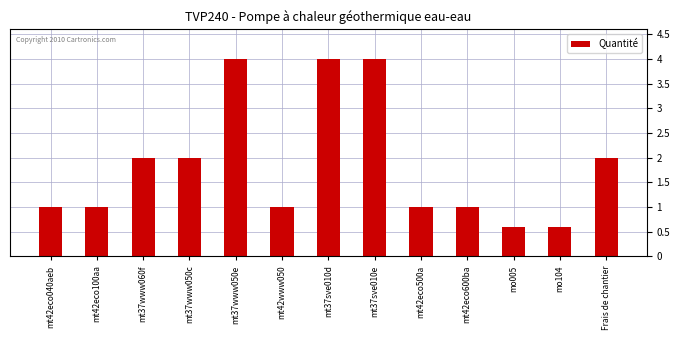

How many series are shown in this chart?

1